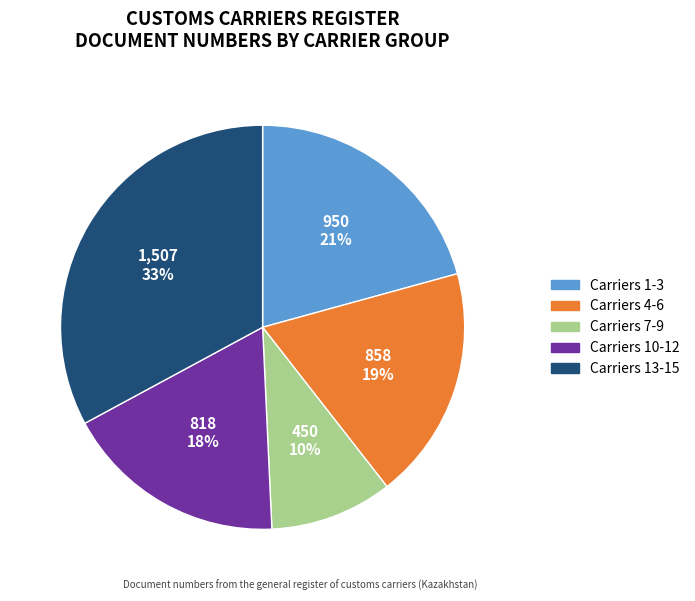

Is it true that Carriers 1-3 is 21% of the pie?

True